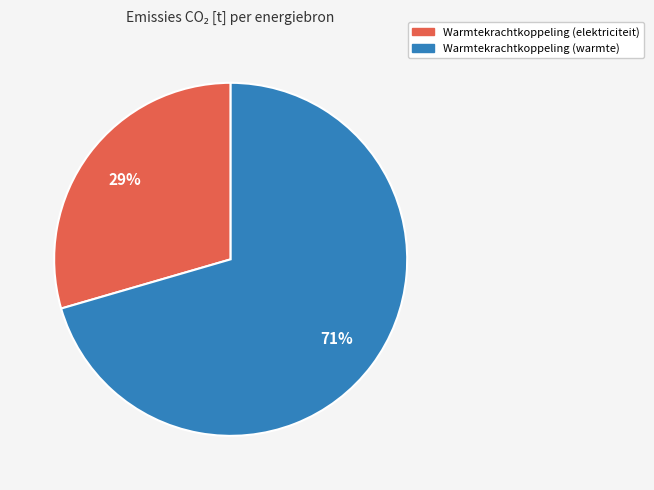

Does any single category account for the majority?

Yes